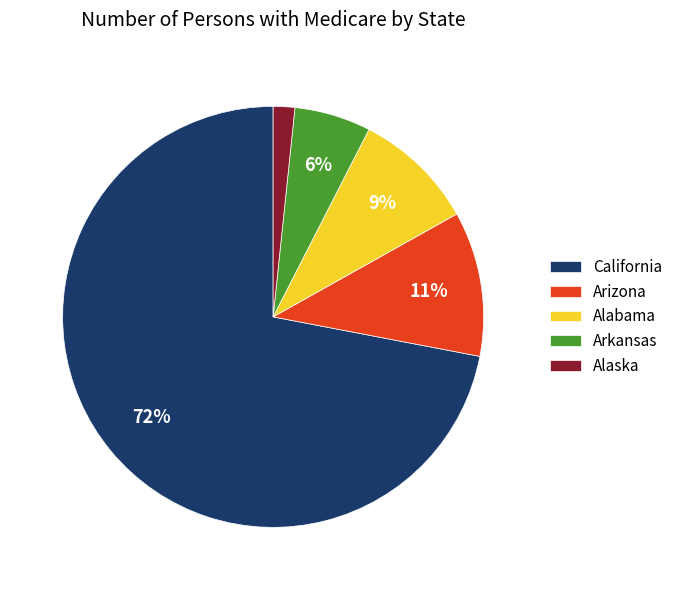

Count the number of slices in the pie.

5